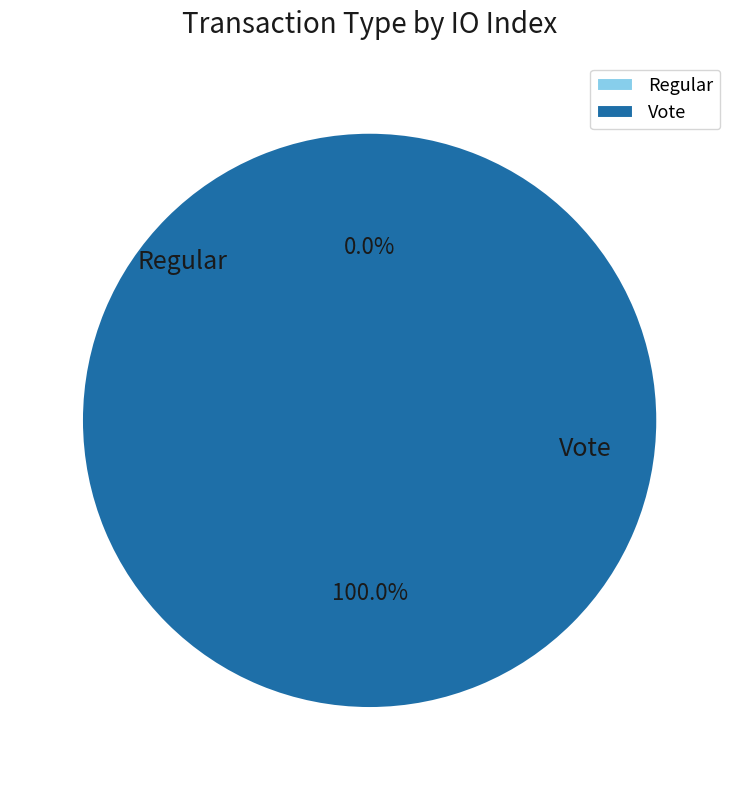

Rank the categories by value from highest to lowest.

Vote, Regular